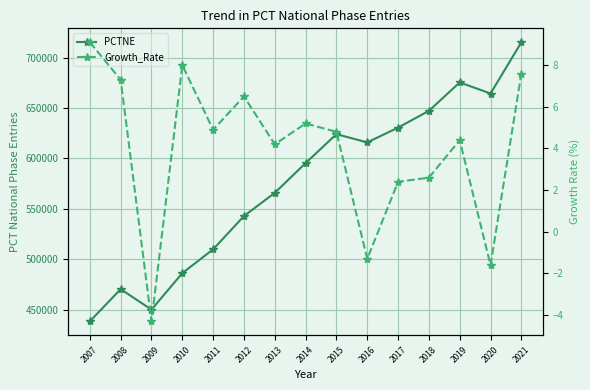

Rank the categories by Growth_Rate value from highest to lowest.

2007, 2010, 2021, 2008, 2012, 2014, 2011, 2015, 2019, 2013, 2018, 2017, 2016, 2020, 2009